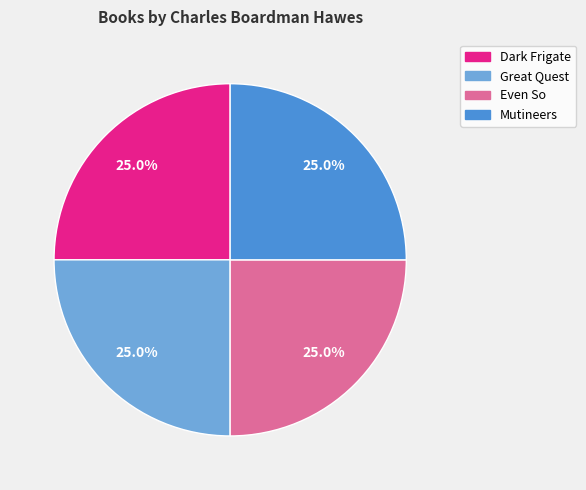

Count the number of slices in the pie.

4